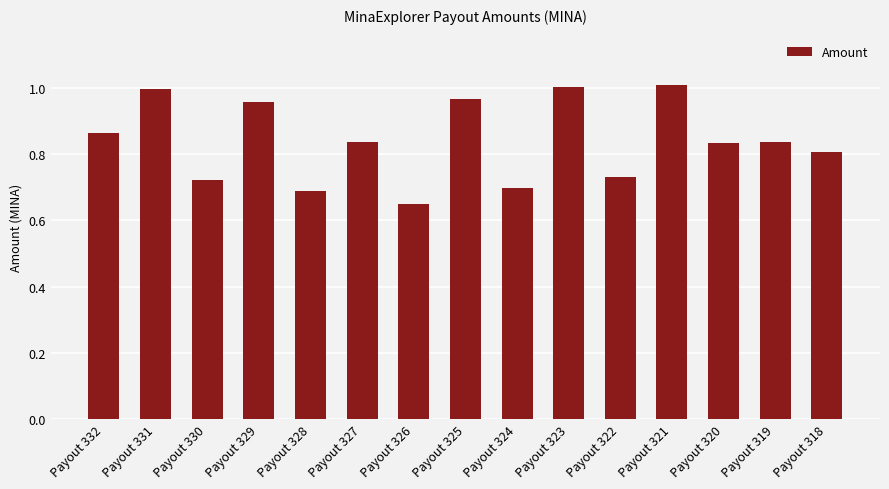

What is the sum of all values?

12.6